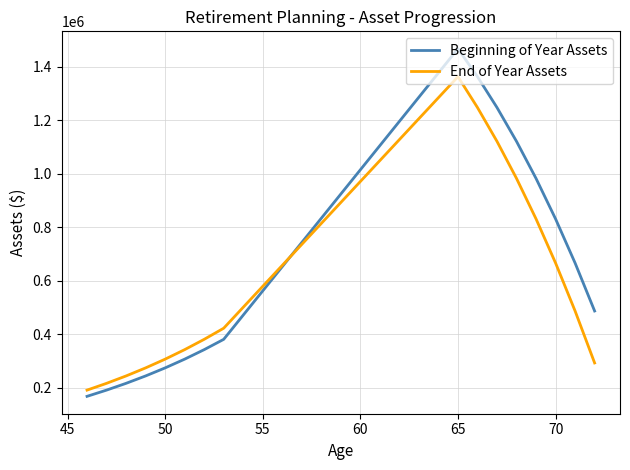

Which series ends up on top after the final intersection of End of Year Assets and Beginning of Year Assets?

Beginning of Year Assets